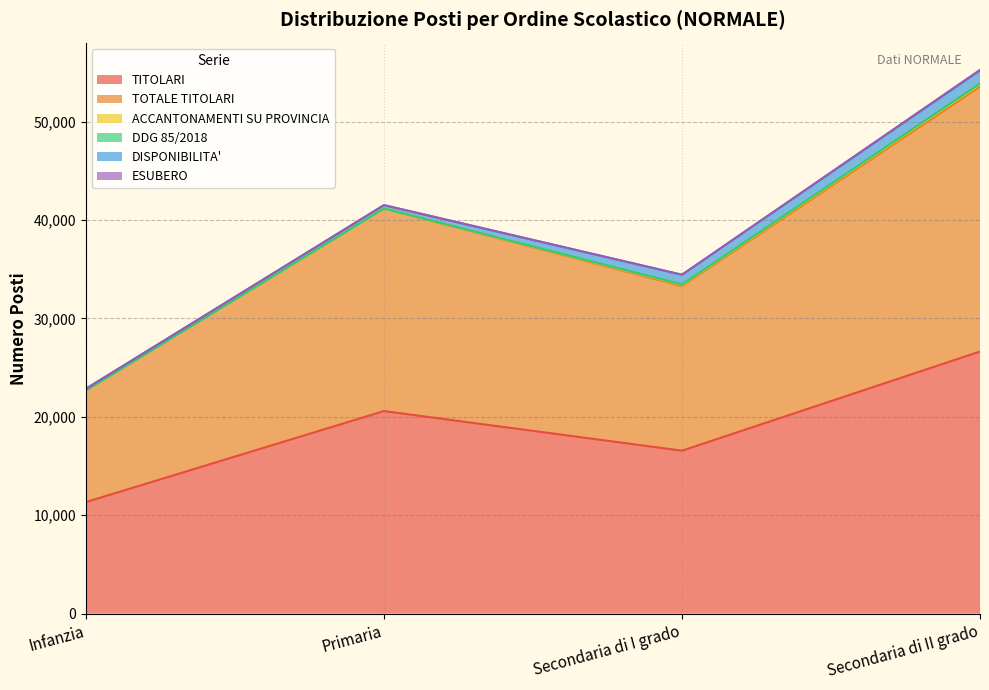

Reading left to right, transcribe all the data shown in this chart.

TITOLARI: 11340	20588	16564	26639
TOTALE TITOLARI: 11340	20588	16733	26940
ACCANTONAMENTI SU PROVINCIA: 0	0	112	206
DDG 85/2018: 0	0	57	95
DISPONIBILITA': 178	345	979	1310
ESUBERO: 0	0	1	82